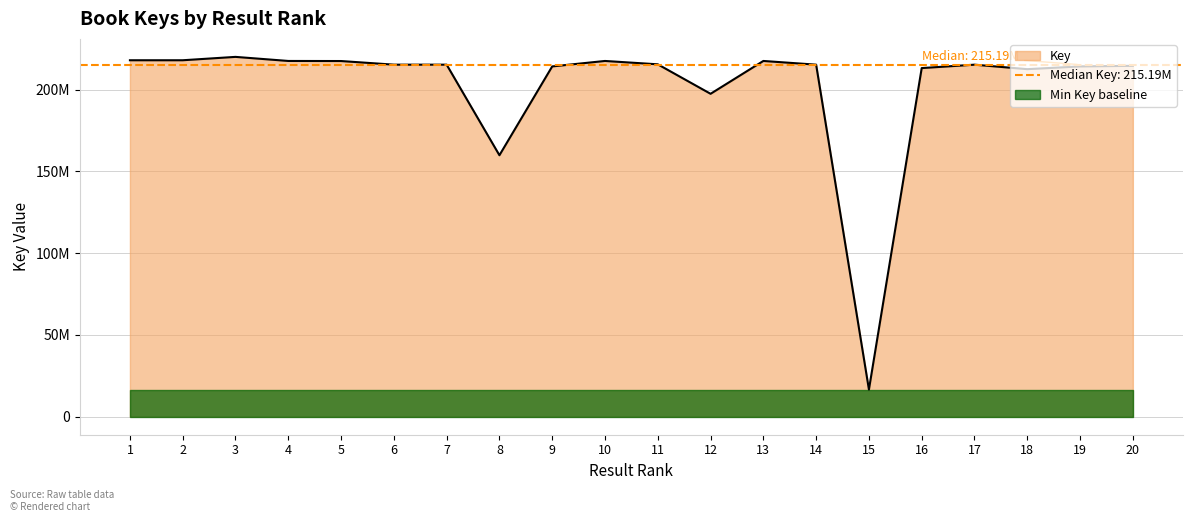

How many values are below 215188088?

10